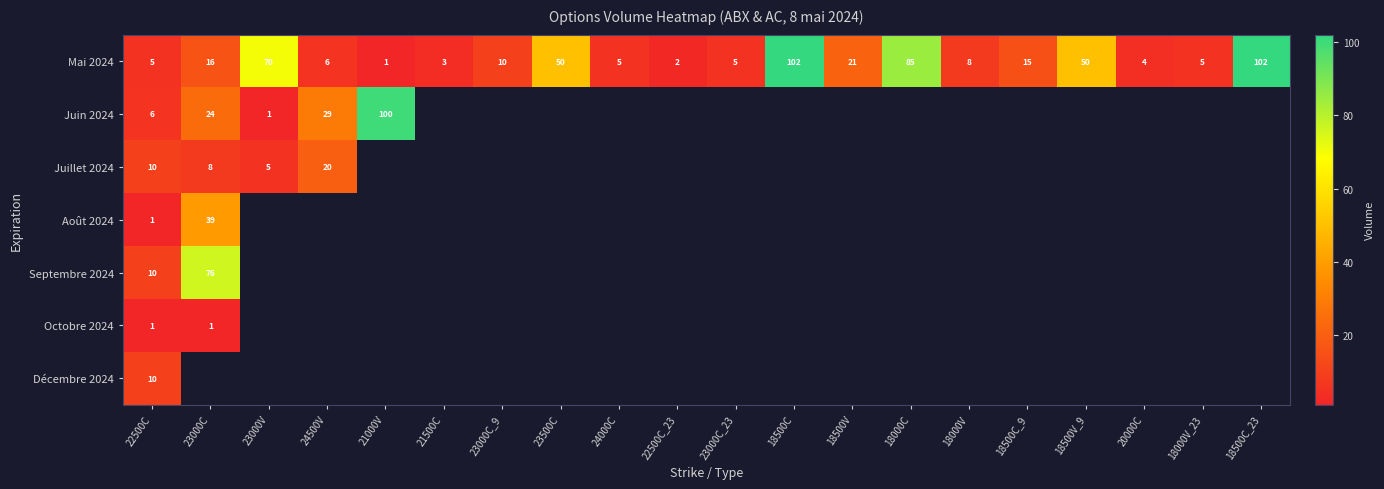

The value of Mai 2024 at 24000C is 3. True or false?

False